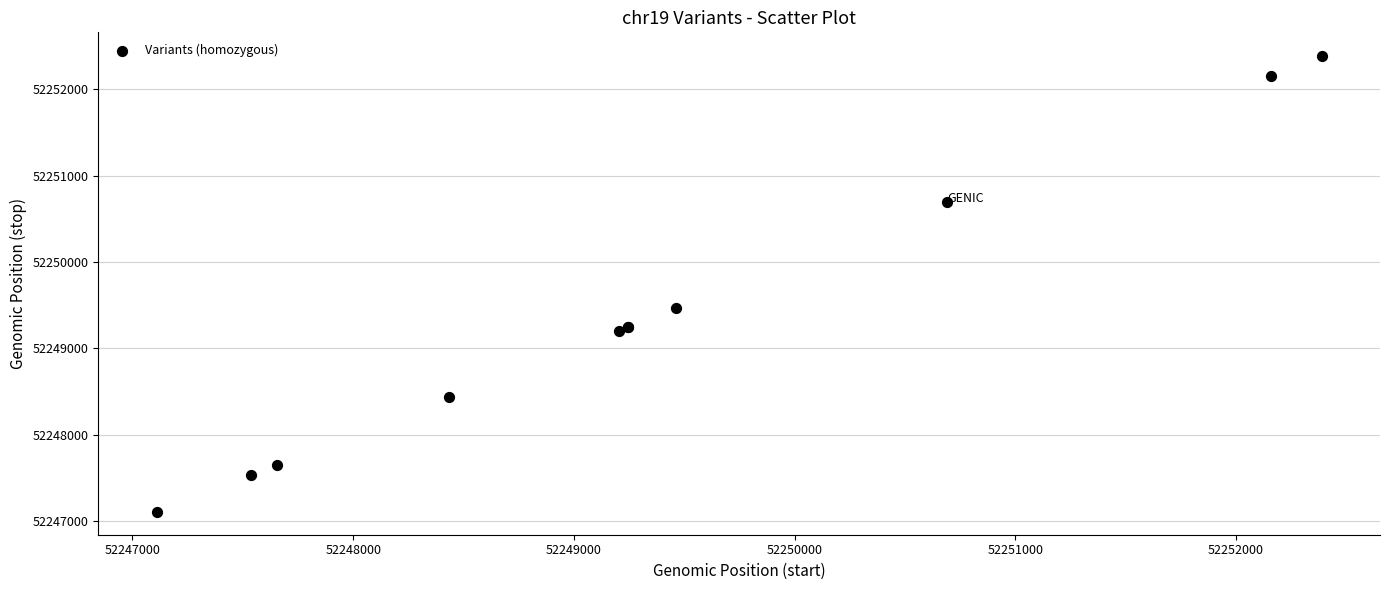

What Y value in the scatter plot is closest to 52249750?

52249464